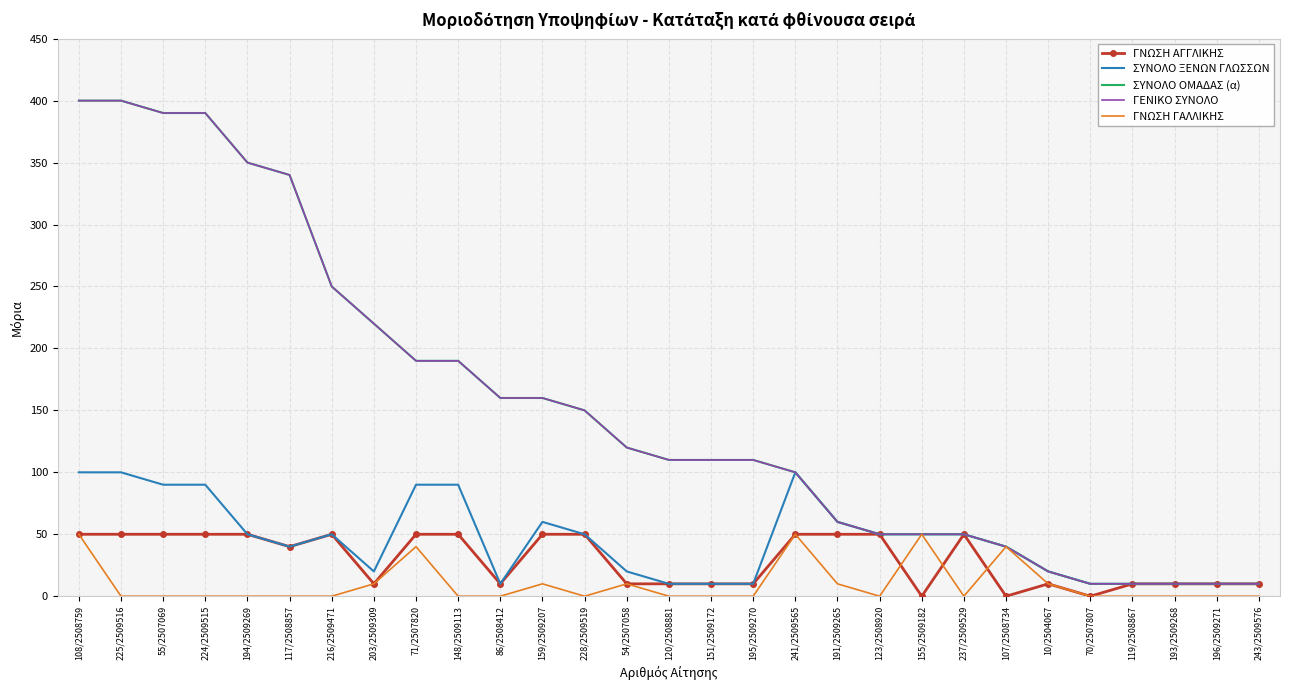

Where does the ΓΝΩΣΗ ΑΓΓΛΙΚΗΣ series first go above 40?

108/2508759